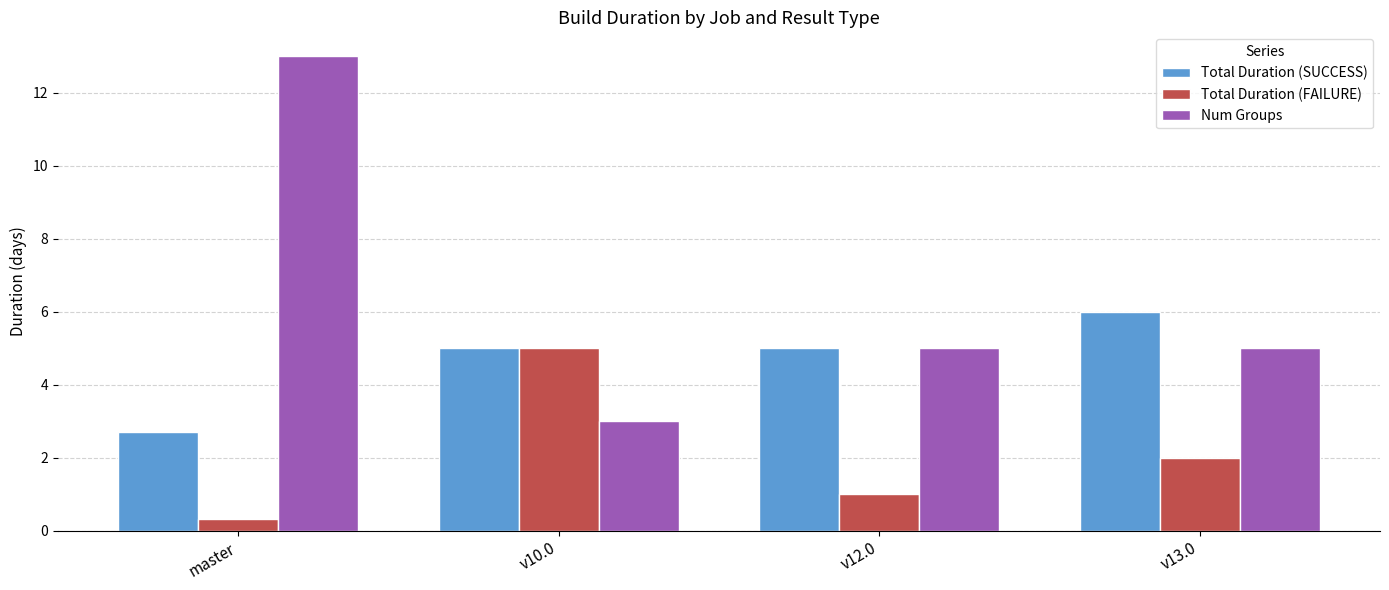

Reading left to right, list all the values displayed in this chart.

Total Duration (SUCCESS): master=2.7	v10.0=5.0	v12.0=5.0	v13.0=6.0
Total Duration (FAILURE): master=0.3	v10.0=5.0	v12.0=1.0	v13.0=2.0
Num Groups: master=13.0	v10.0=3.0	v12.0=5.0	v13.0=5.0